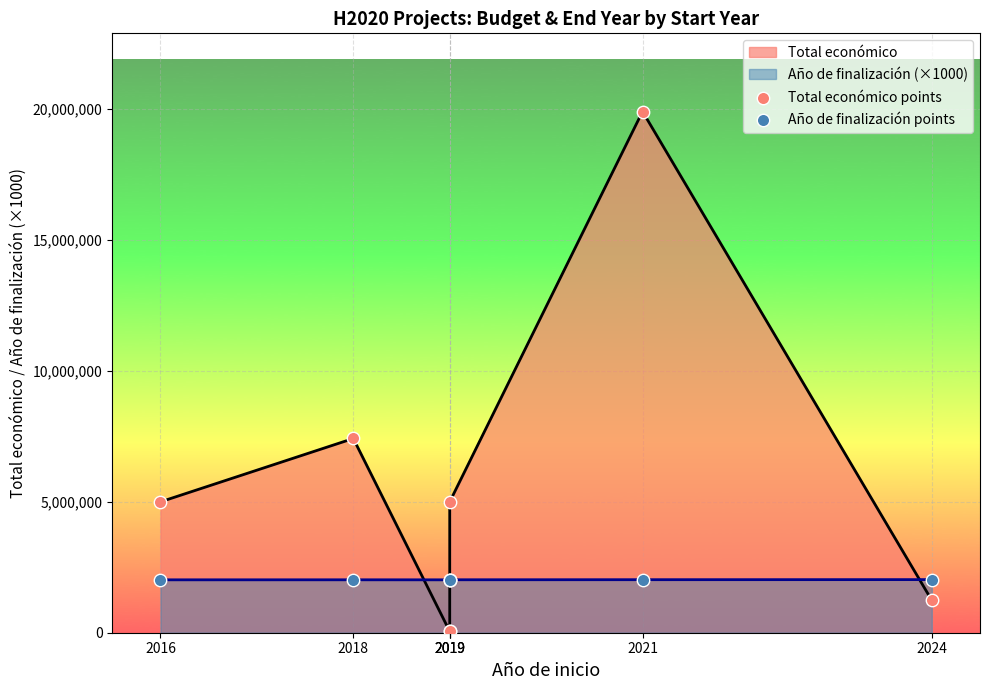

At which category is the sum across all series the highest?

2021